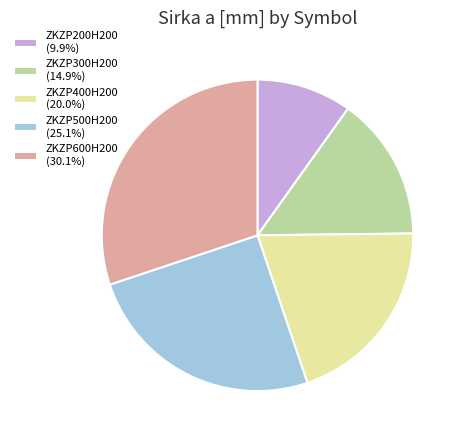

Approximately how many times larger is the value at ZKZP400H200 (20.0%) compared to ZKZP500H200 (25.1%)?

0.8